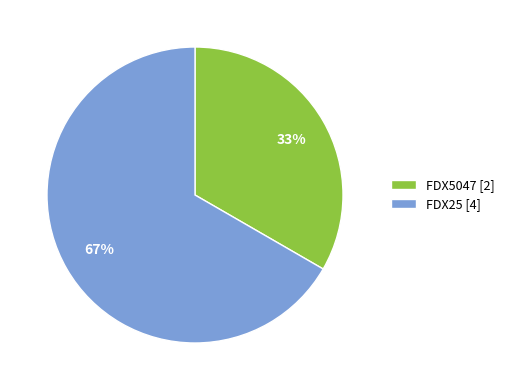

True or false: FDX5047 accounts for 33% of the total.

True